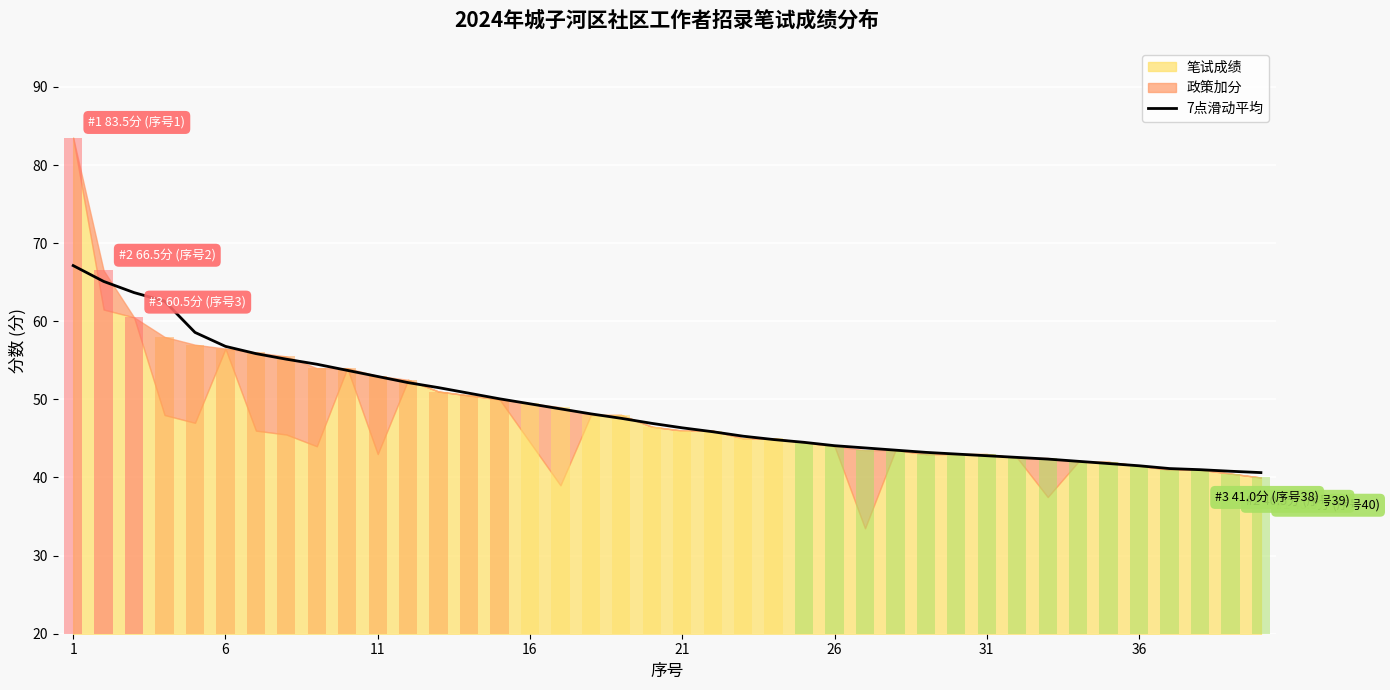

How many values exceed 46?

21